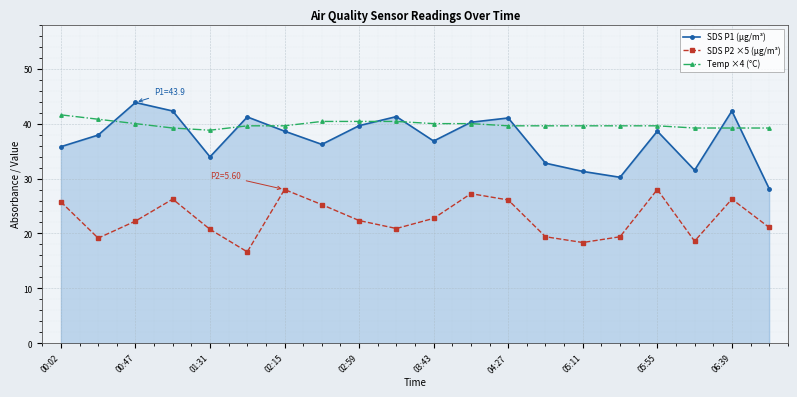

Which series has the largest range (max minus min)?

SDS P1 (µg/m³)